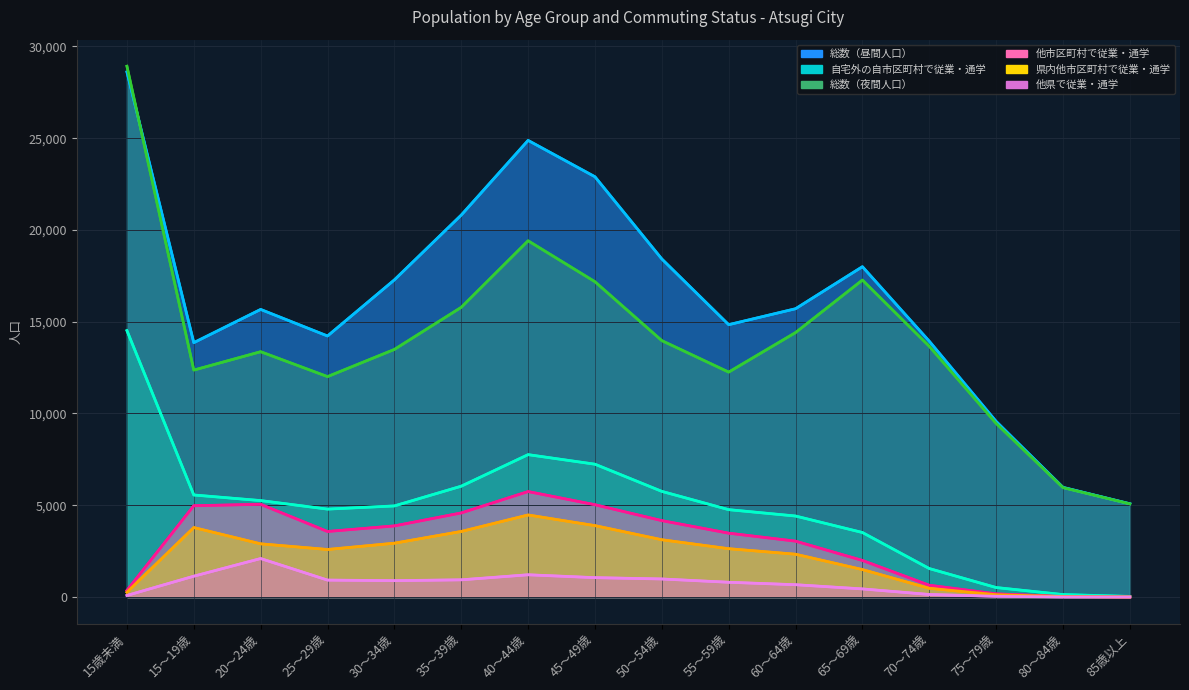

Reading right to left, transcribe all the data shown in this chart.

総数（昼間人口）: 5083	5977	9570	13939	17998	15708	14839	18419	22897	24878	20810	17280	14223	15670	13860	28606
自宅外の自市区町村で従業・通学: 36	136	519	1554	3517	4415	4762	5758	7238	7759	6040	4965	4792	5256	5561	14517
総数（夜間人口）: 5077	5962	9461	13662	17270	14409	12255	13970	17178	19409	15784	13490	12010	13366	12365	28919
他市区町村で従業・通学: 10	32	176	644	1996	3047	3481	4165	5031	5748	4583	3877	3573	5053	4977	360
県内他市区町村で従業・通学: 7	25	129	478	1498	2334	2635	3123	3892	4472	3574	2935	2592	2900	3787	266
他県で従業・通学: 3	7	40	141	444	673	806	986	1058	1214	939	894	925	2099	1137	88